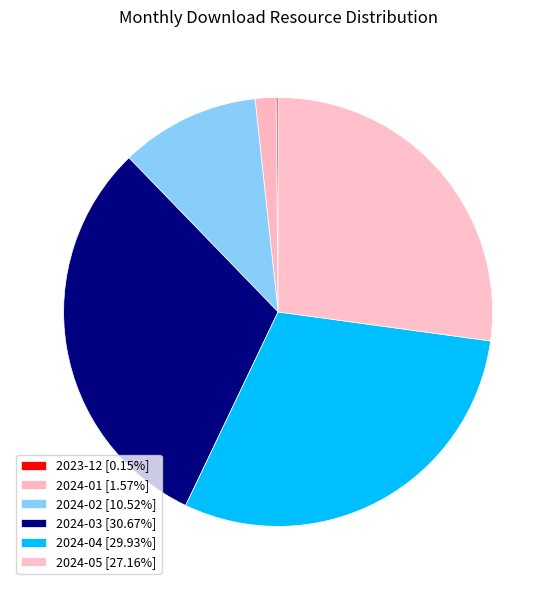

What is the ratio of the value at 2024-02 to the value at 2024-04?

0.4